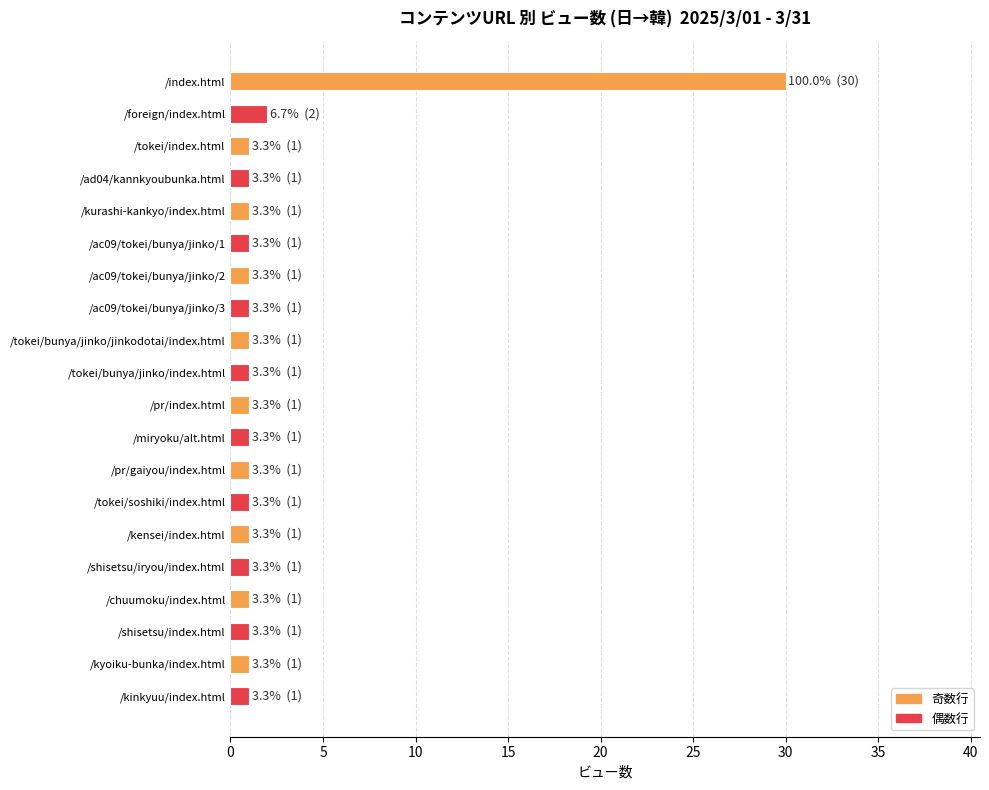

What is the smallest value displayed?

1